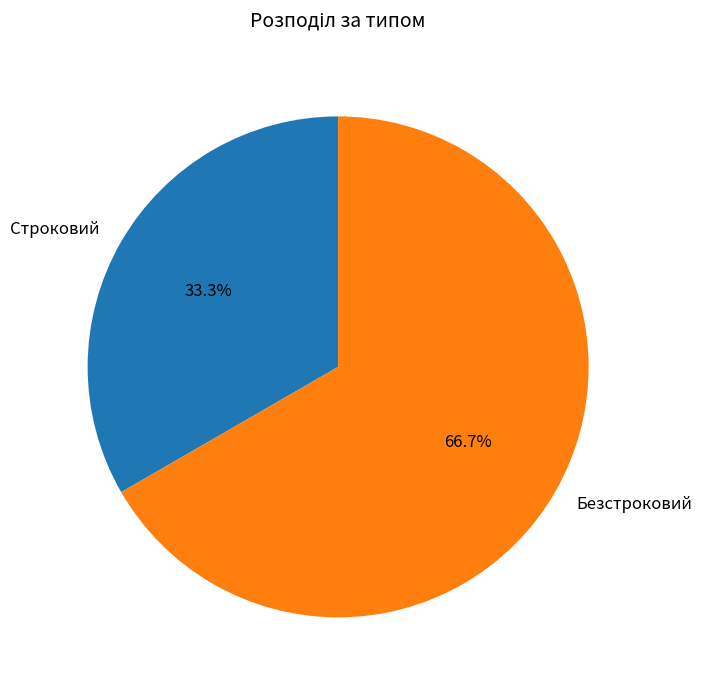

Which slice is the largest?

Безстроковий